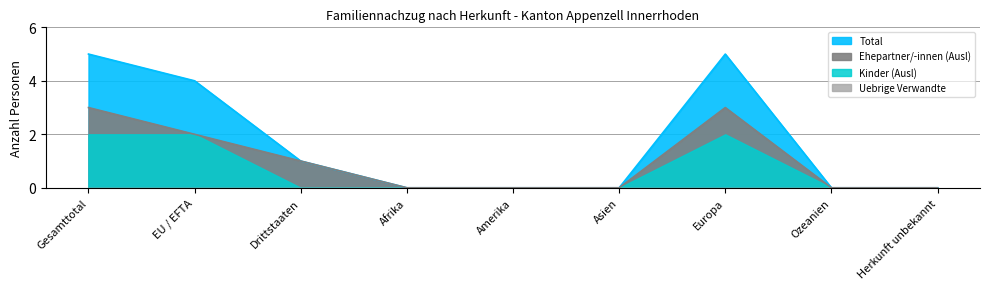

Where is the first local maximum for Total?

Europa